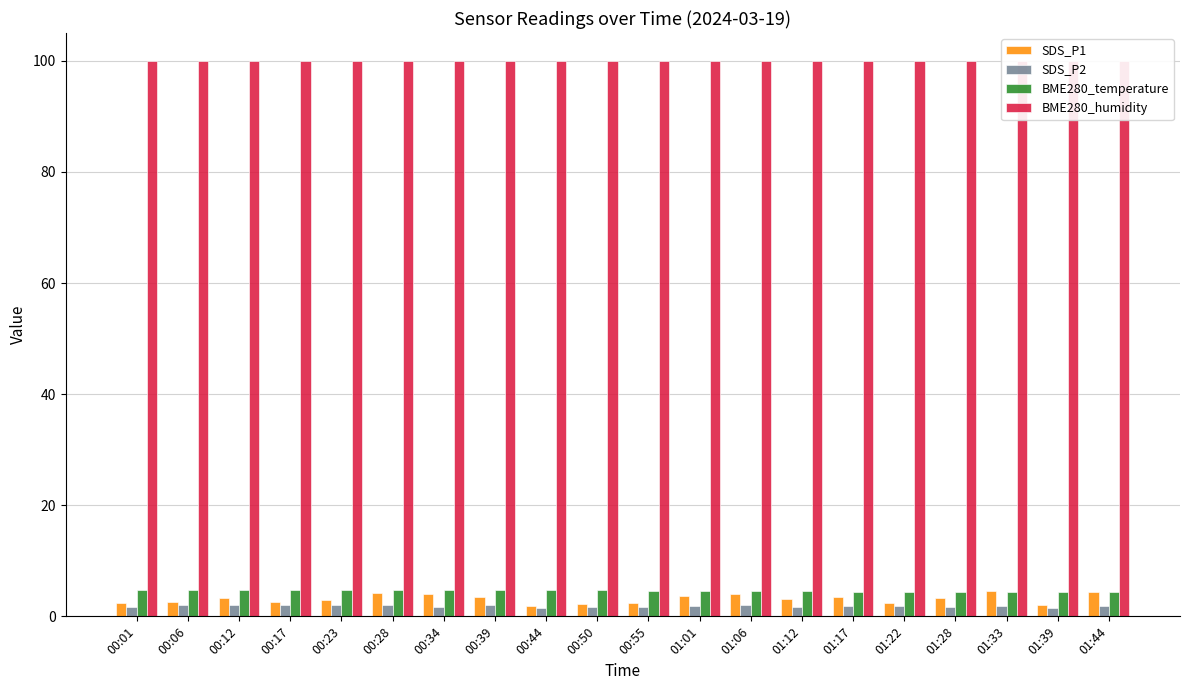

Which series changed the most between 00:01 and 01:22?

BME280_temperature